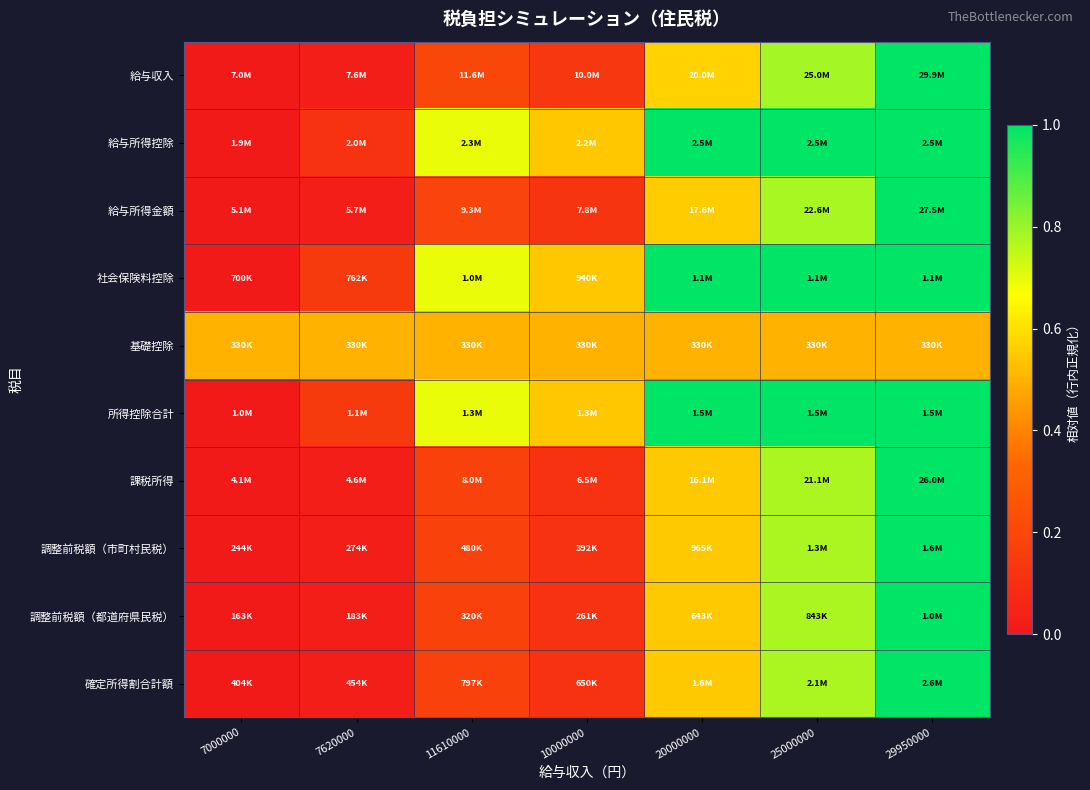

Reading right to left, list all the values displayed in this chart.

給与収入: 29950000=1.0	25000000=0.8	20000000=0.6	10000000=0.1	11610000=0.2	7620000=0.0	7000000=0.0
給与所得控除: 29950000=1.0	25000000=1.0	20000000=1.0	10000000=0.5	11610000=0.7	7620000=0.1	7000000=0.0
給与所得金額: 29950000=1.0	25000000=0.8	20000000=0.6	10000000=0.1	11610000=0.2	7620000=0.0	7000000=0.0
社会保険料控除: 29950000=1.0	25000000=1.0	20000000=1.0	10000000=0.5	11610000=0.7	7620000=0.1	7000000=0.0
基礎控除: 29950000=0.5	25000000=0.5	20000000=0.5	10000000=0.5	11610000=0.5	7620000=0.5	7000000=0.5
所得控除合計: 29950000=1.0	25000000=1.0	20000000=1.0	10000000=0.5	11610000=0.7	7620000=0.1	7000000=0.0
課税所得: 29950000=1.0	25000000=0.8	20000000=0.5	10000000=0.1	11610000=0.2	7620000=0.0	7000000=0.0
調整前税額（市町村民税）: 29950000=1.0	25000000=0.8	20000000=0.5	10000000=0.1	11610000=0.2	7620000=0.0	7000000=0.0
調整前税額（都道府県民税）: 29950000=1.0	25000000=0.8	20000000=0.5	10000000=0.1	11610000=0.2	7620000=0.0	7000000=0.0
確定所得割合計額: 29950000=1.0	25000000=0.8	20000000=0.5	10000000=0.1	11610000=0.2	7620000=0.0	7000000=0.0